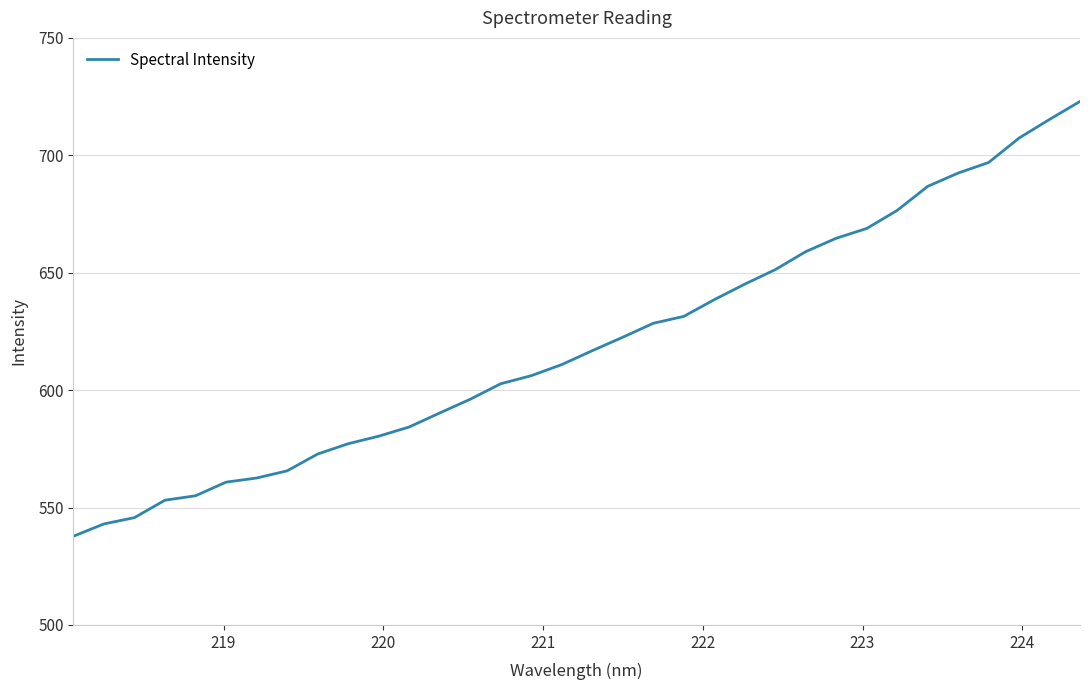

What is the difference between the maximum and minimum values?

185.2